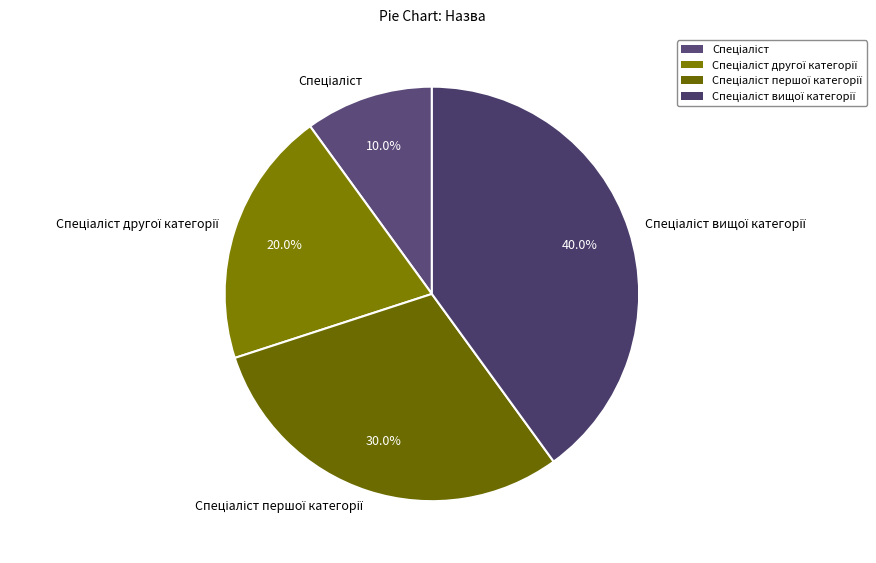

Is there a majority slice in this chart?

No